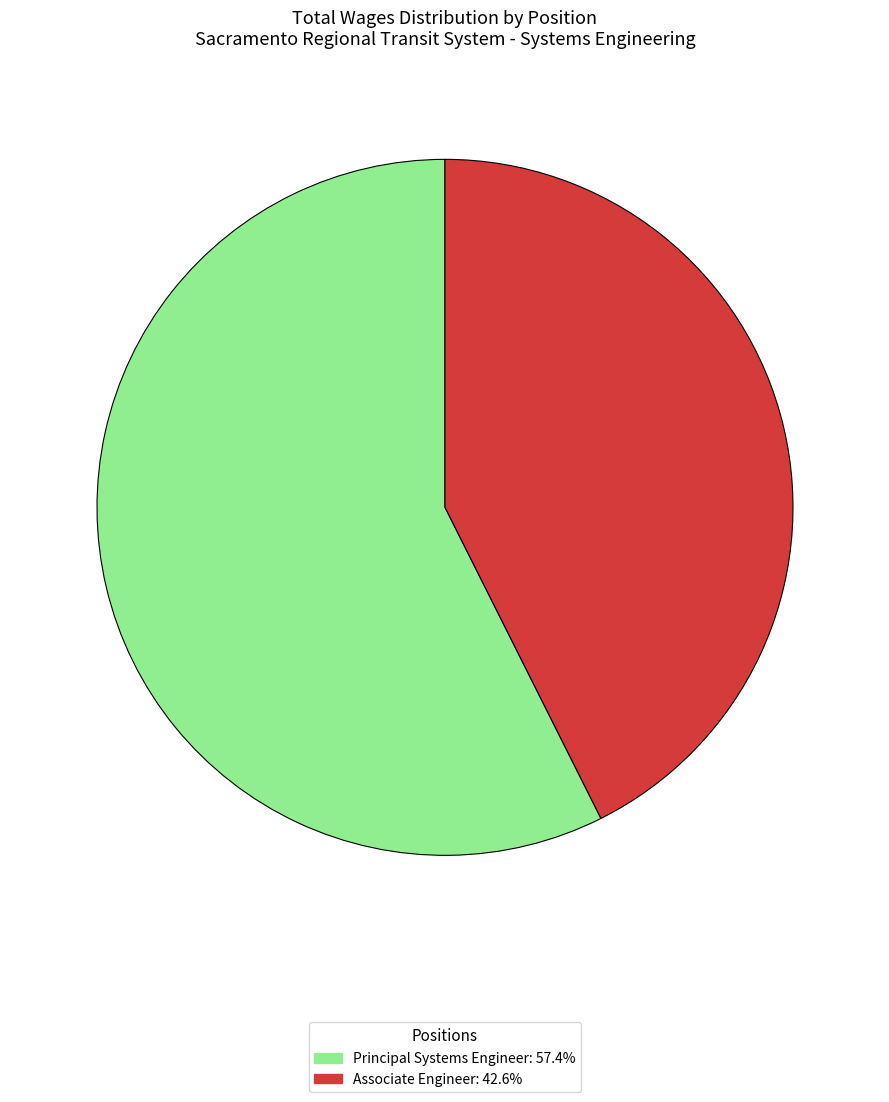

Is there any slice that represents more than half of the pie?

Yes